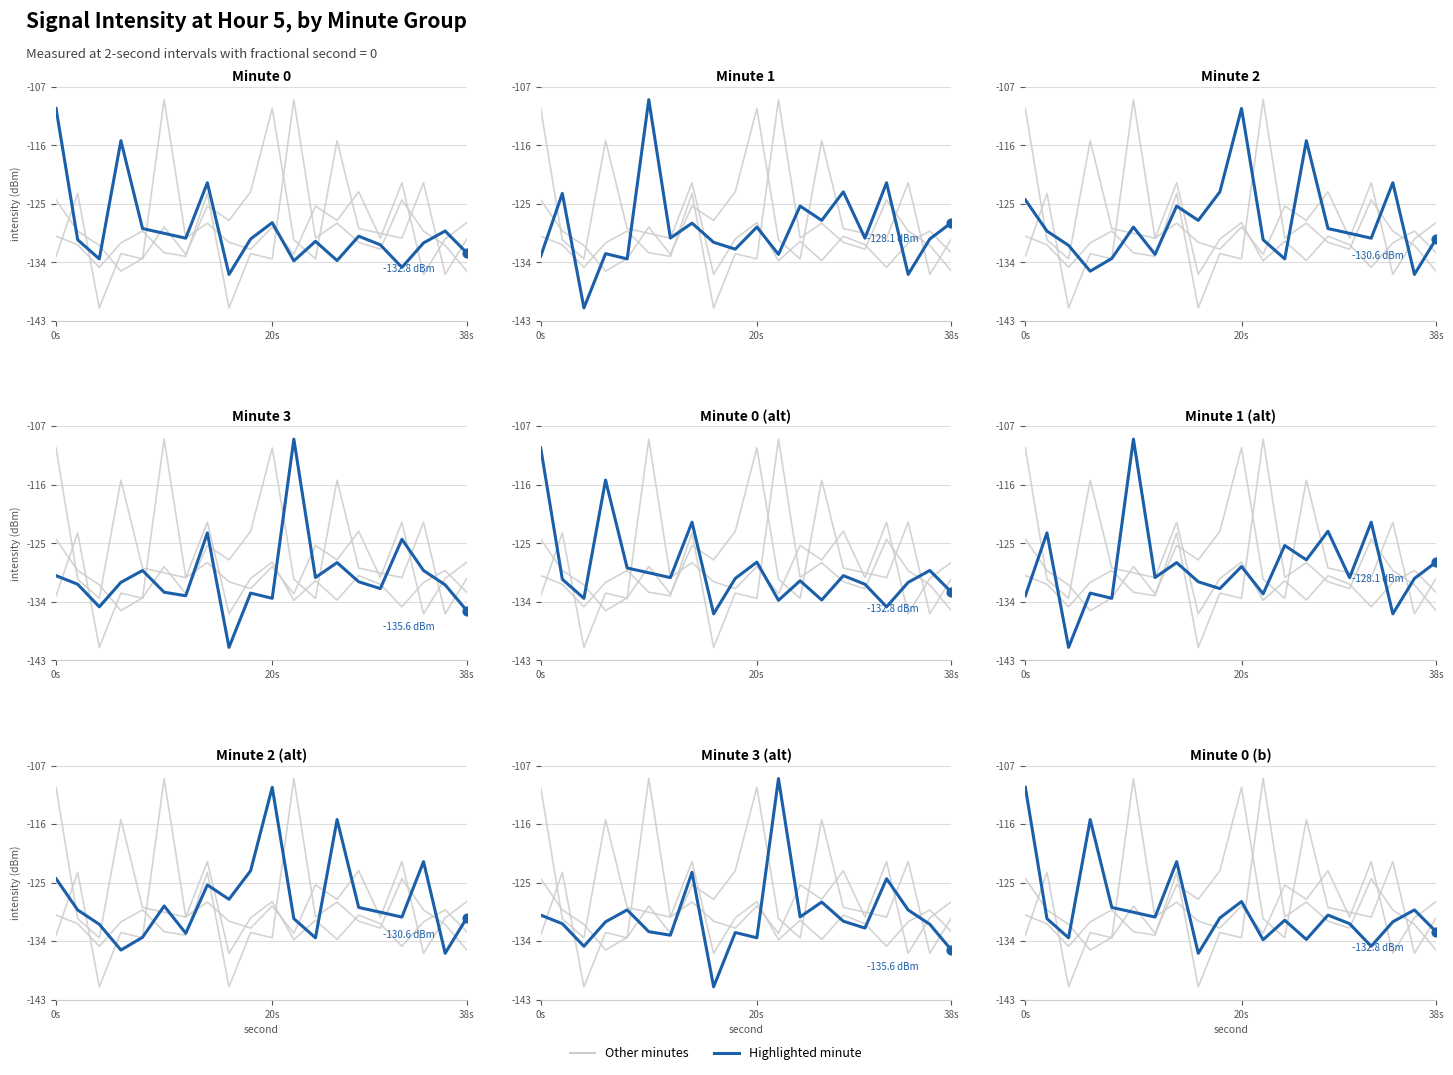

At how many categories does at least one series exceed -131?

19